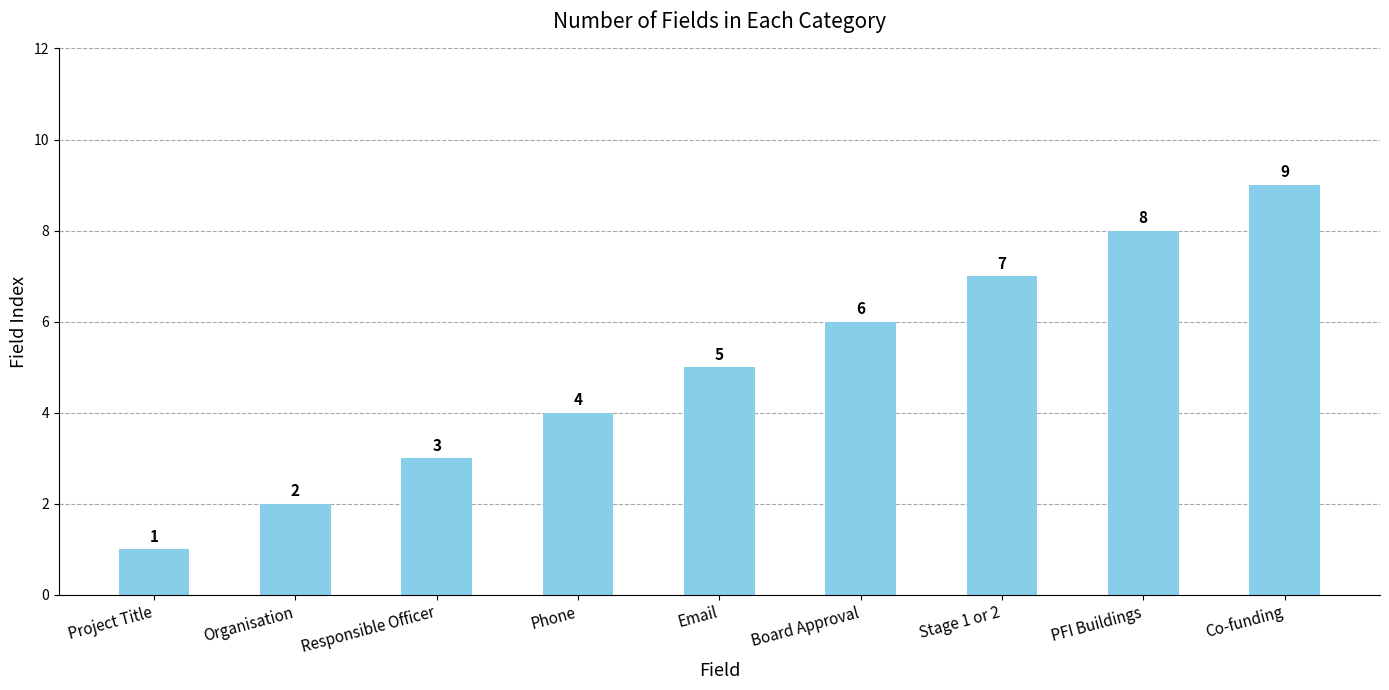

At which label is the value closest to 5?

Email